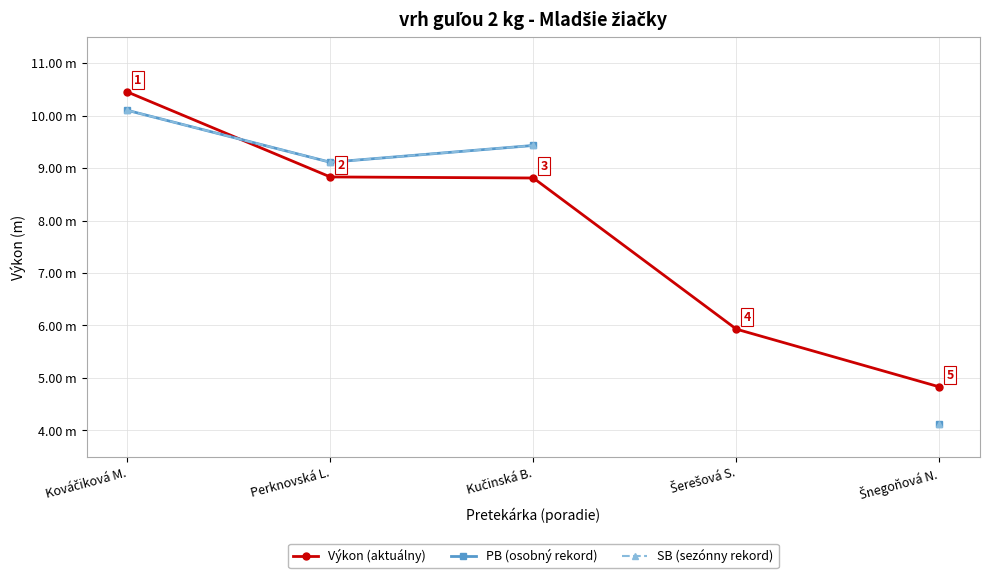

What is the value of the SB (sezónny rekord) point at the 5th from the left?

4.1